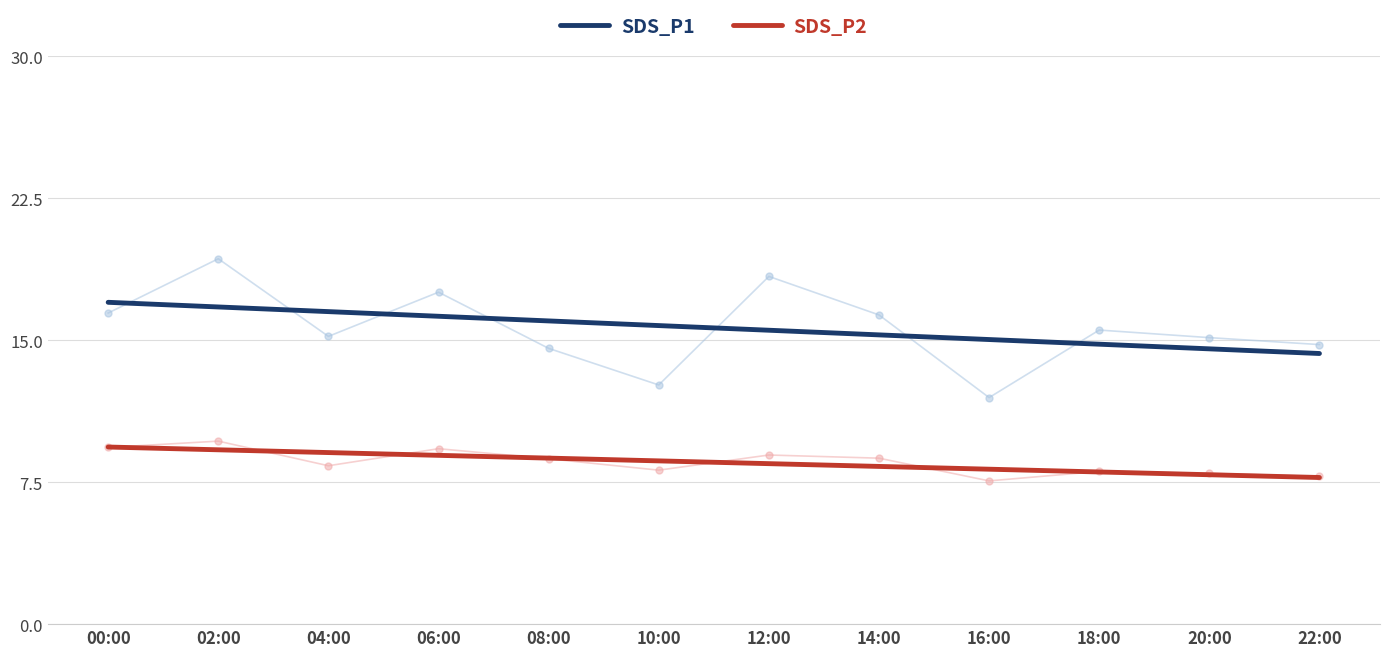

What position from the right is 18:00?

3